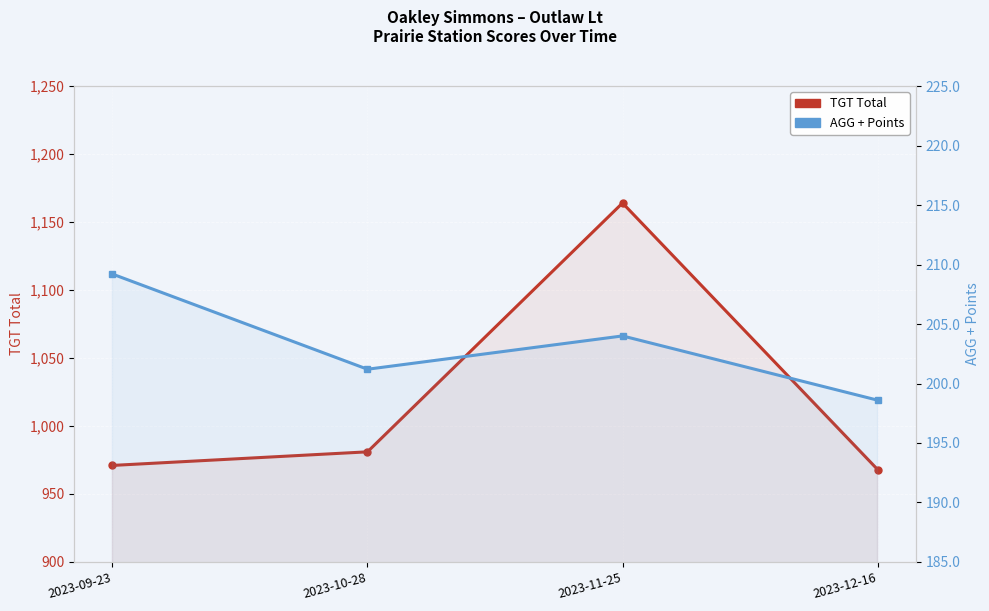

What is the maximum value shown in the chart?

1164.0